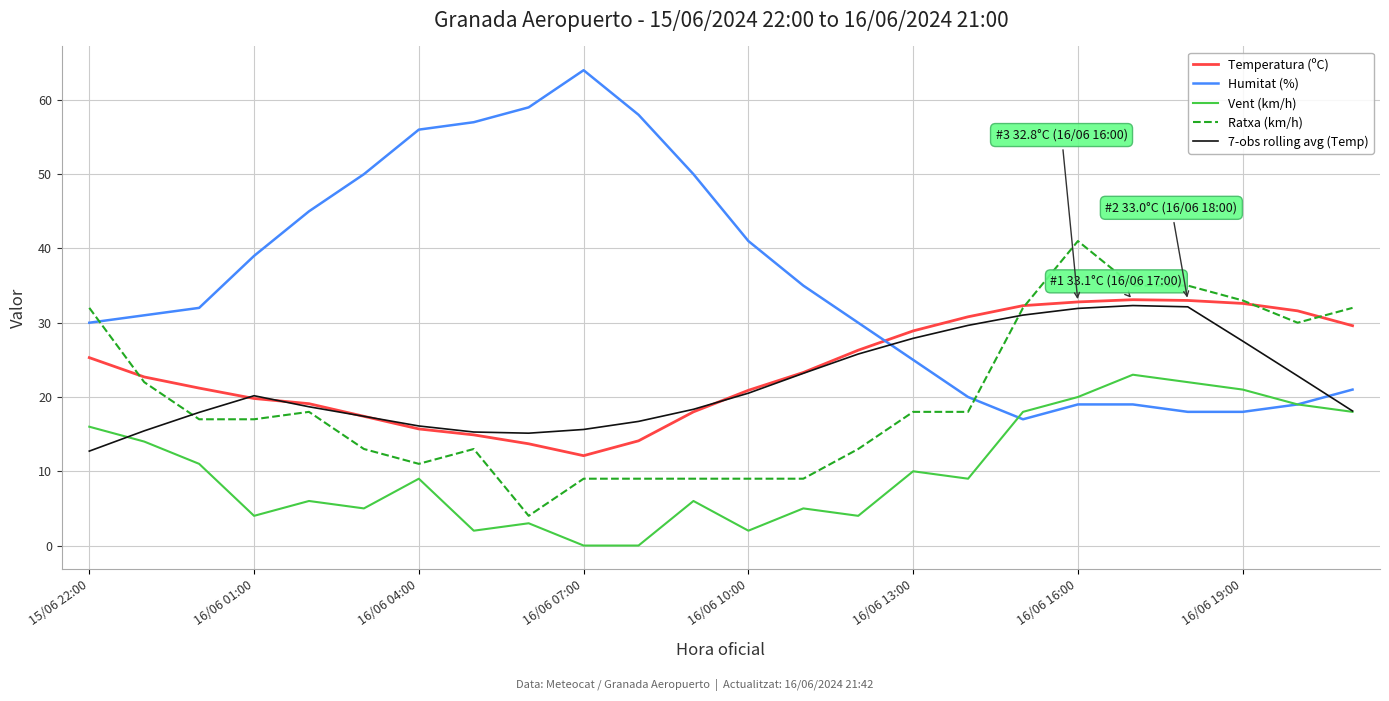

How many values in the Temperatura (ºC) series exceed 23?

12